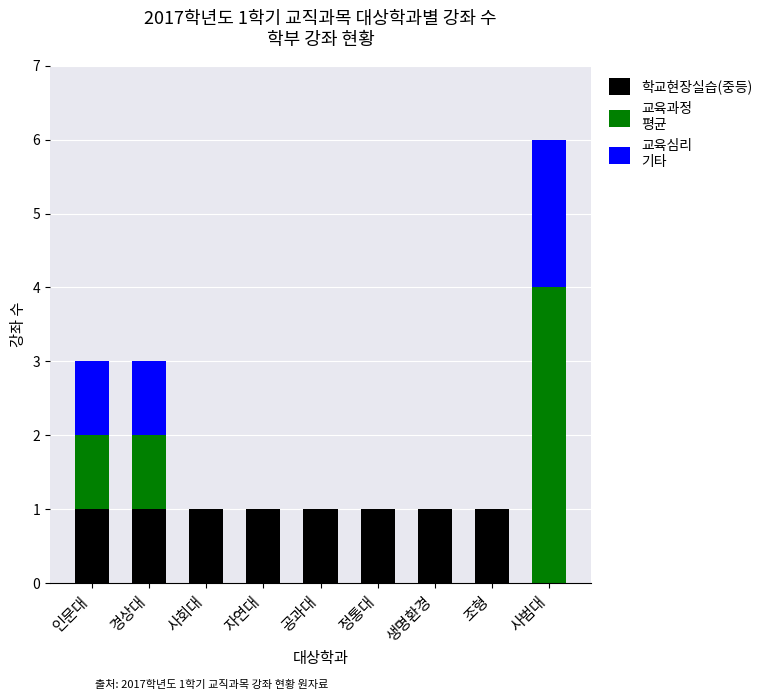

What is the total value across all series at 경상대?

3